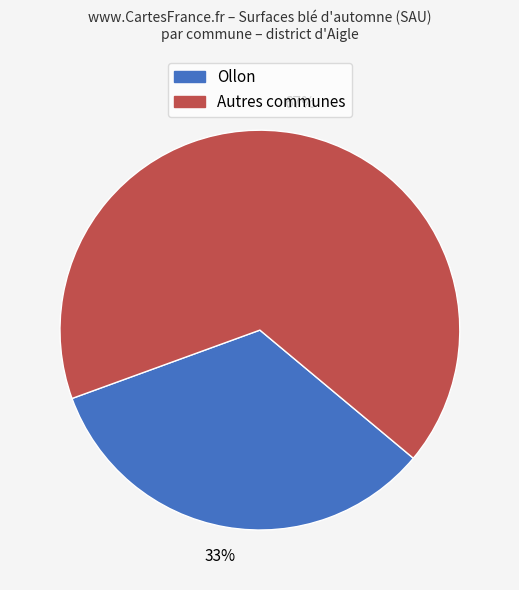

Count the number of slices in the pie.

2